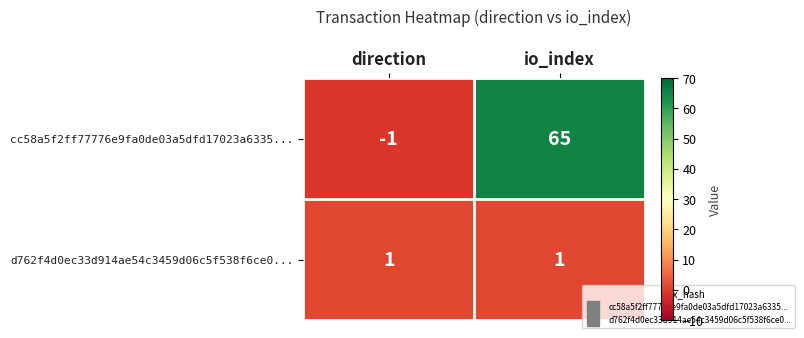

Which series has the widest spread of values?

cc58a5f2ff77776e9fa0de03a5dfd17023a6335...